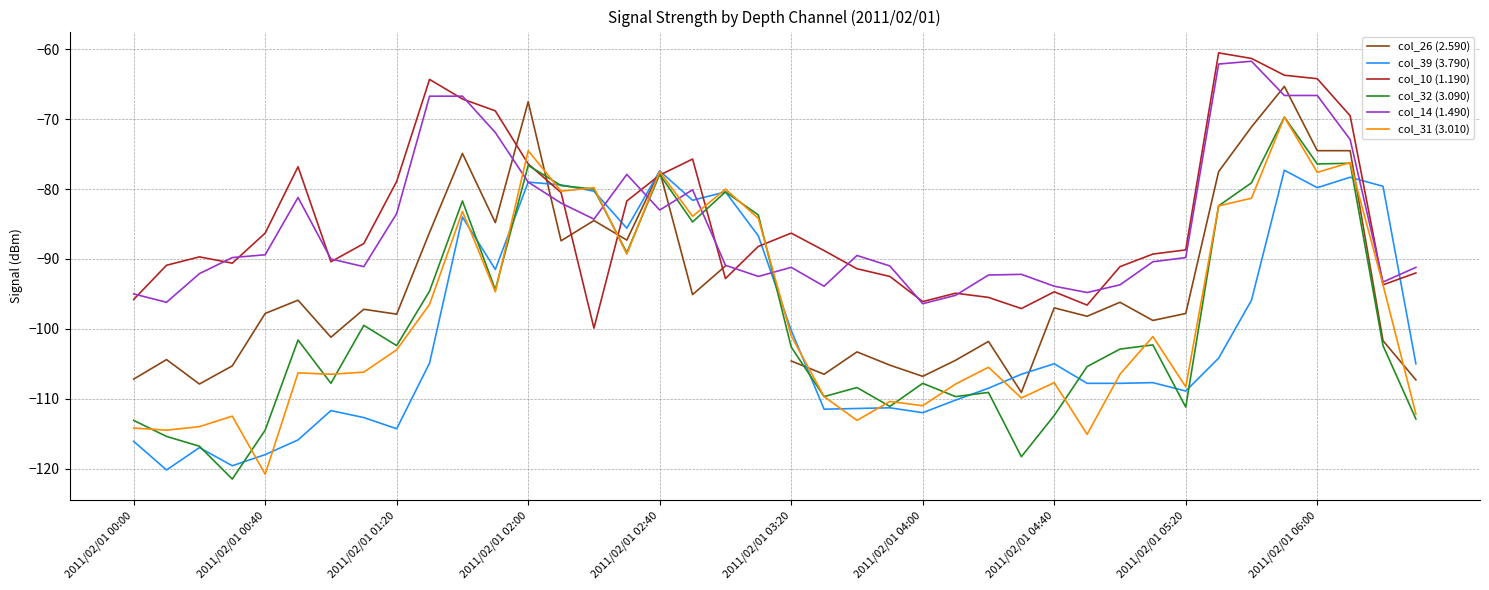

Which series has the largest total across all categories?

col_10 (1.190)